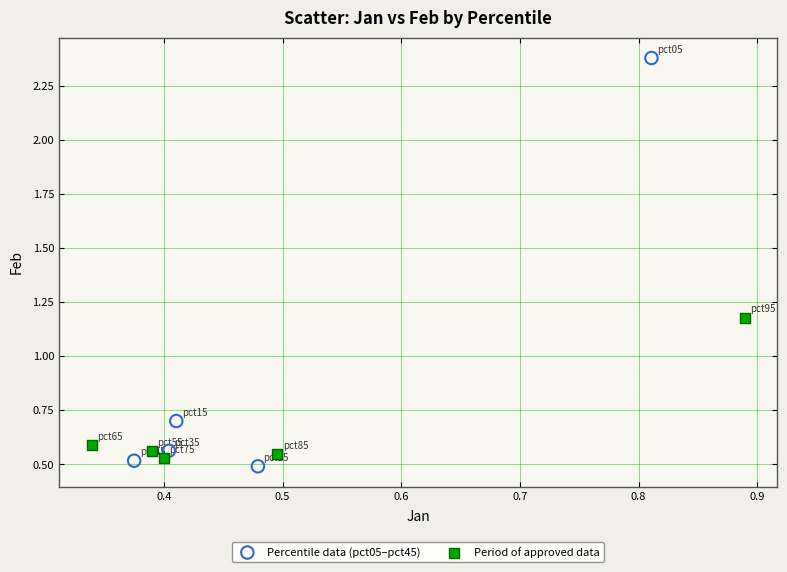

What are all the series names shown in the legend?

Percentile data (pct05–pct45), Period of approved data